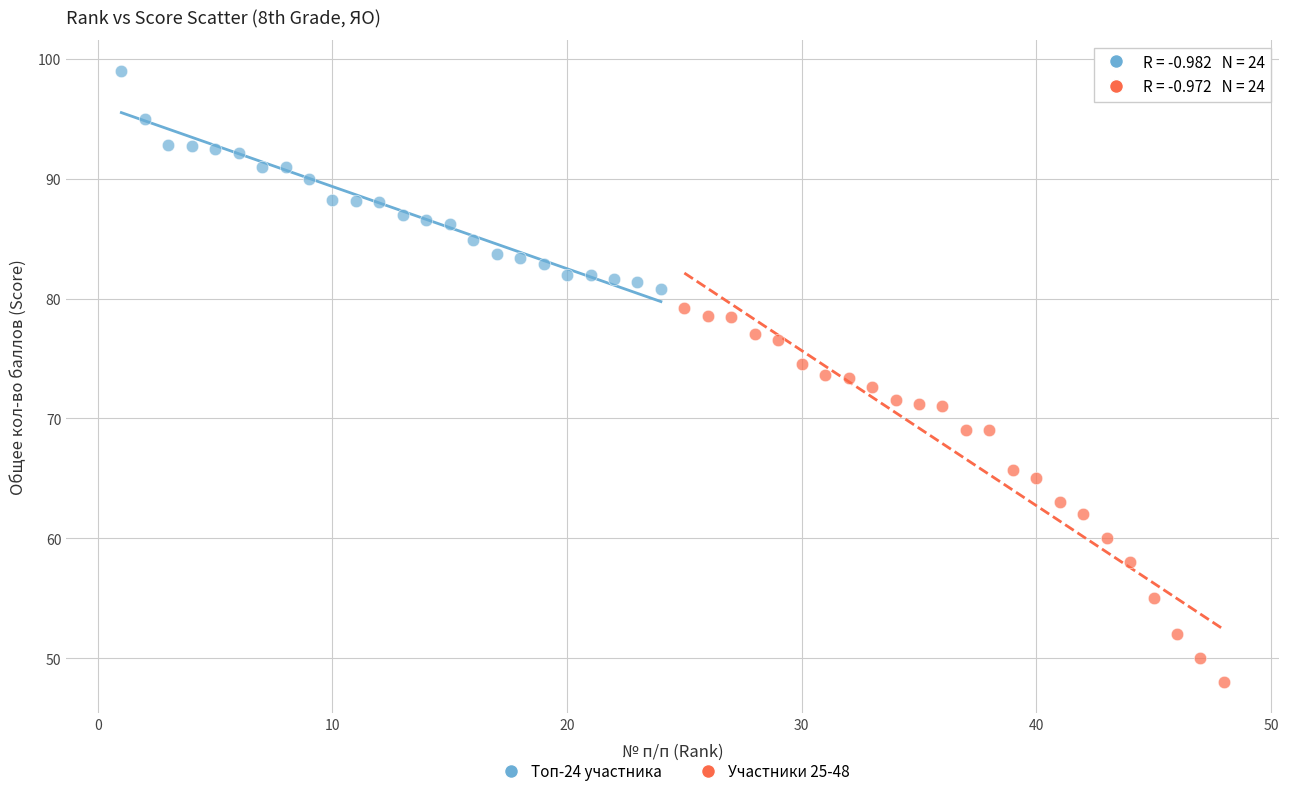

Which series has the widest spread of Y values?

Участники 25-48